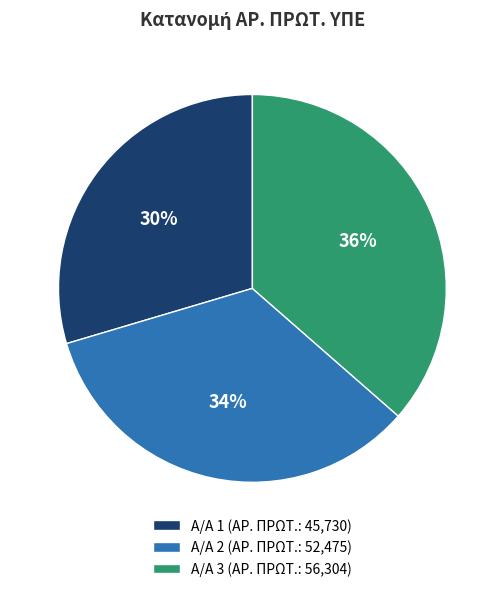

Is the sum of Α/Α 3 (ΑΡ. ΠΡΩΤ.: 56,304) and Α/Α 1 (ΑΡ. ΠΡΩΤ.: 45,730) greater than half?

Yes